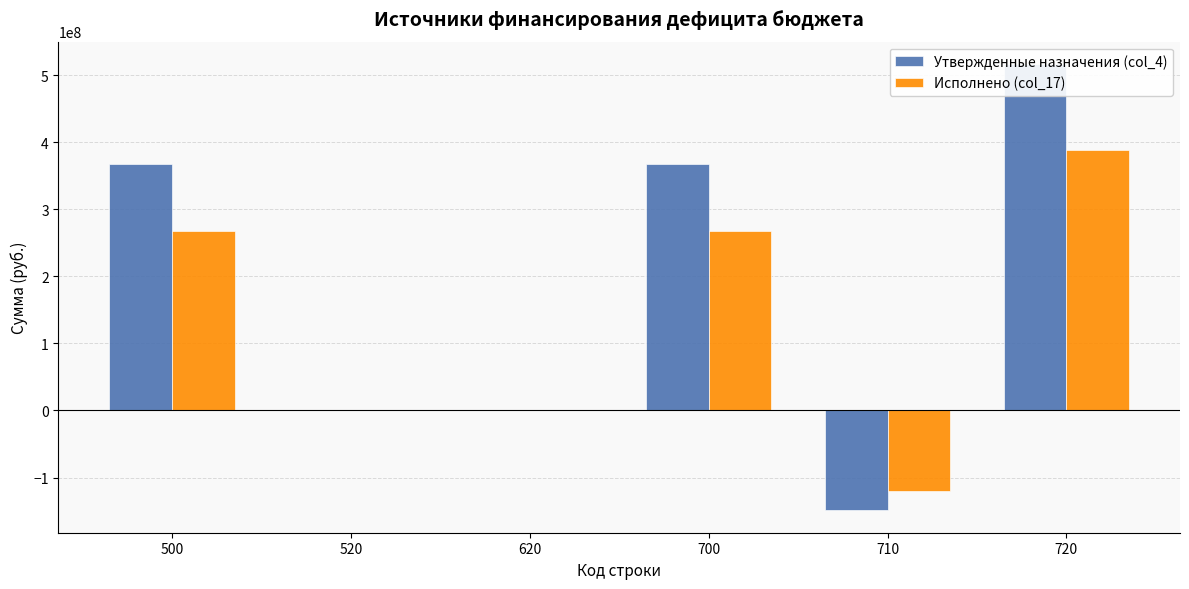

What are all the series names shown in the legend?

Утвержденные назначения (col_4), Исполнено (col_17)